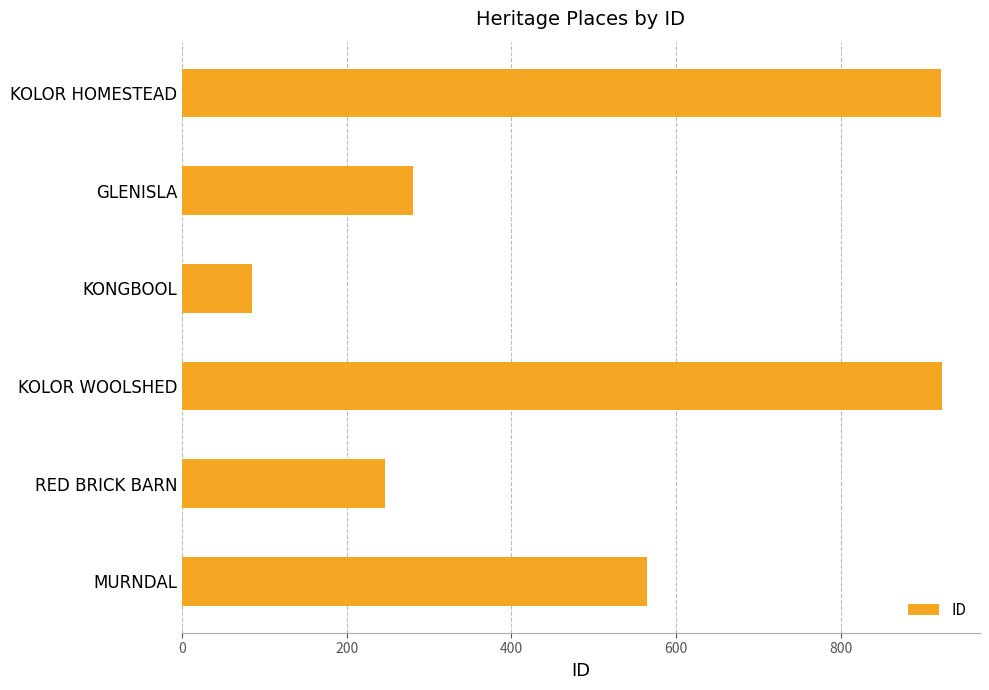

What is the average value?

504